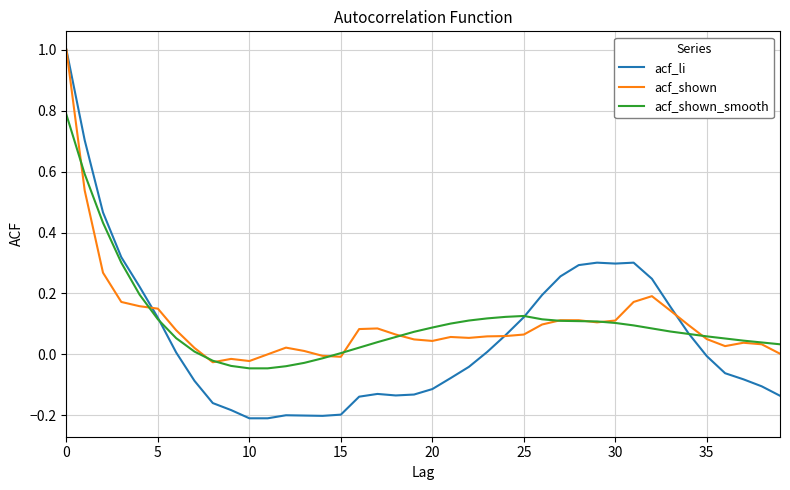

Which series has the largest range (max minus min)?

acf_li